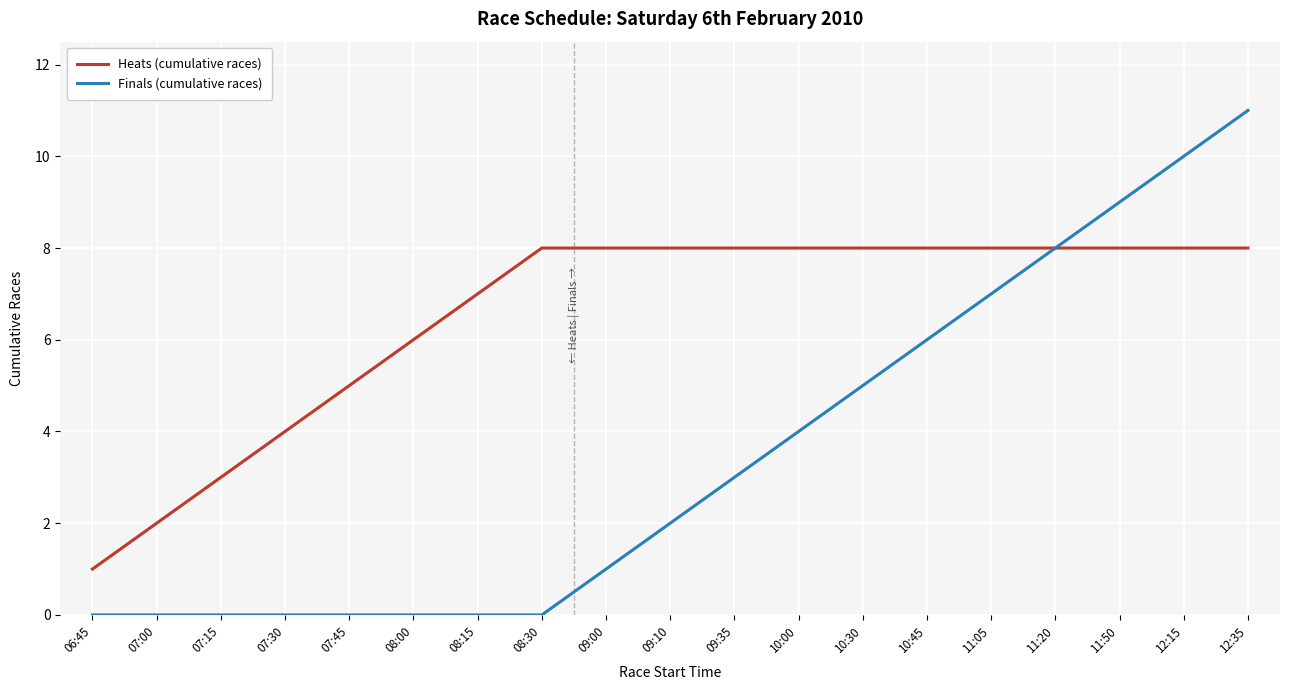

List the series in order of their peak value, highest first.

Finals (cumulative races), Heats (cumulative races)